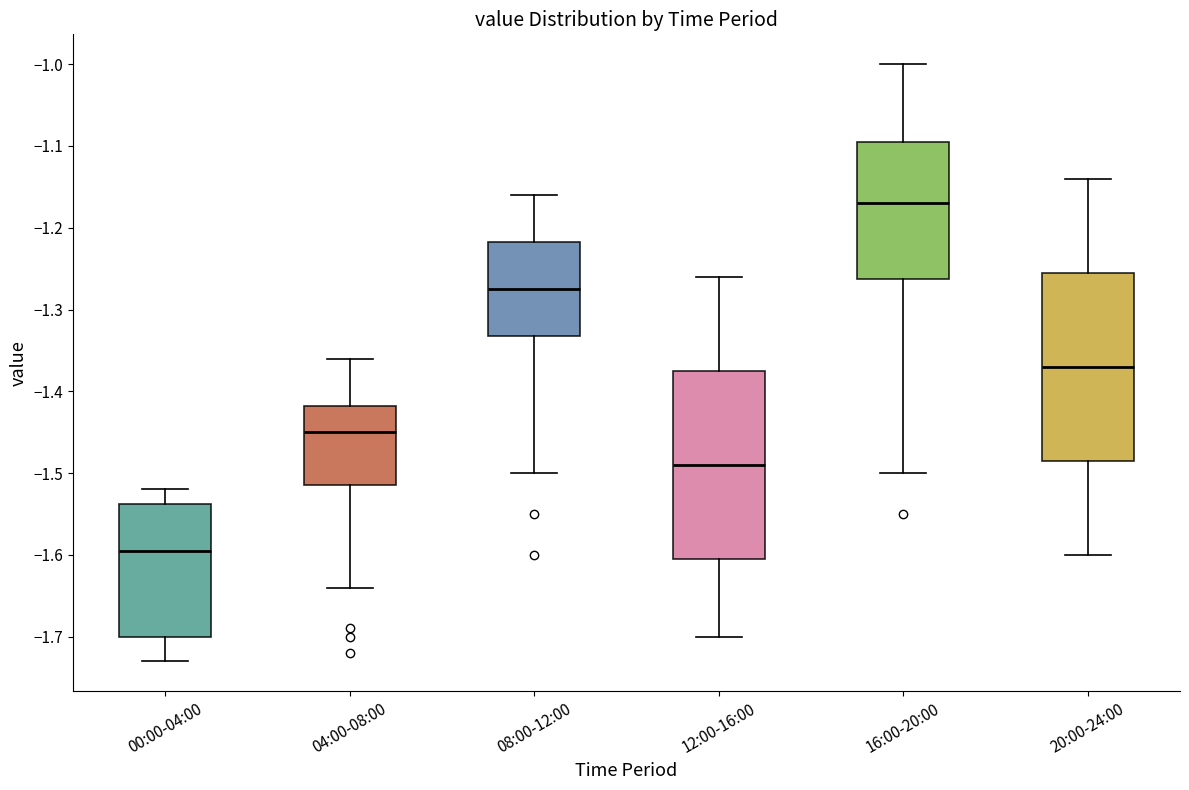

Reading left to right, read every box against the y-axis: the position of its median line, the range the box covers, and the ends of its whiskers. The values are not printed on the chart, so give them approximately, as read against the axis.

00:00-04:00: median -1.59, box -1.70 to -1.54, whiskers -1.73 to -1.52
04:00-08:00: median -1.45, box -1.51 to -1.42, whiskers -1.64 to -1.36
08:00-12:00: median -1.27, box -1.33 to -1.22, whiskers -1.50 to -1.16
12:00-16:00: median -1.49, box -1.60 to -1.37, whiskers -1.70 to -1.26
16:00-20:00: median -1.17, box -1.26 to -1.09, whiskers -1.50 to -1.00
20:00-24:00: median -1.37, box -1.48 to -1.25, whiskers -1.60 to -1.14